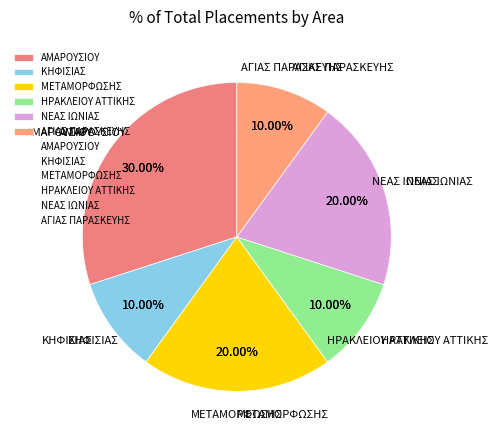

To the nearest percent, what portion does ΜΕΤΑΜΟΡΦΩΣΗΣ represent?

20%